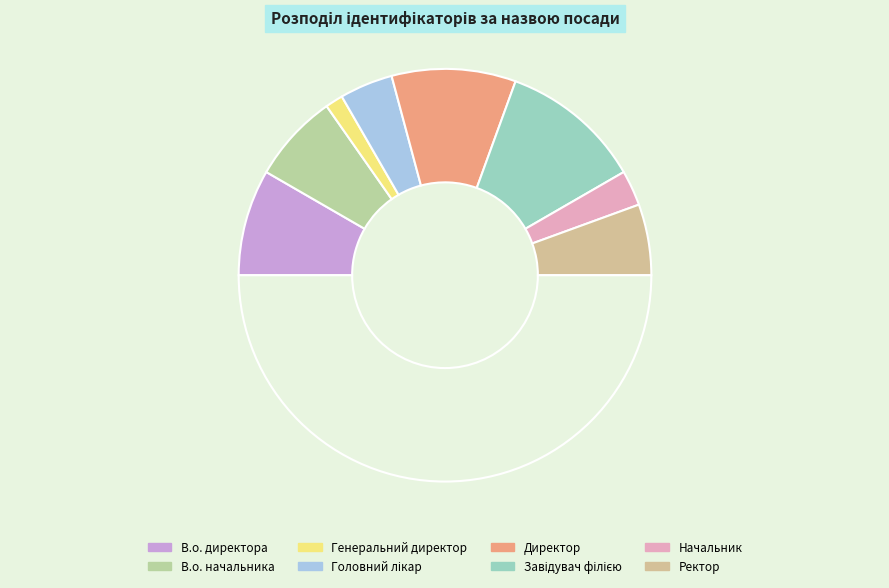

Rank the categories by value from lowest to highest.

Генеральний директор, Начальник, Головний лікар, Ректор, В.о. начальника, В.о. директора, Директор, Завідувач філією